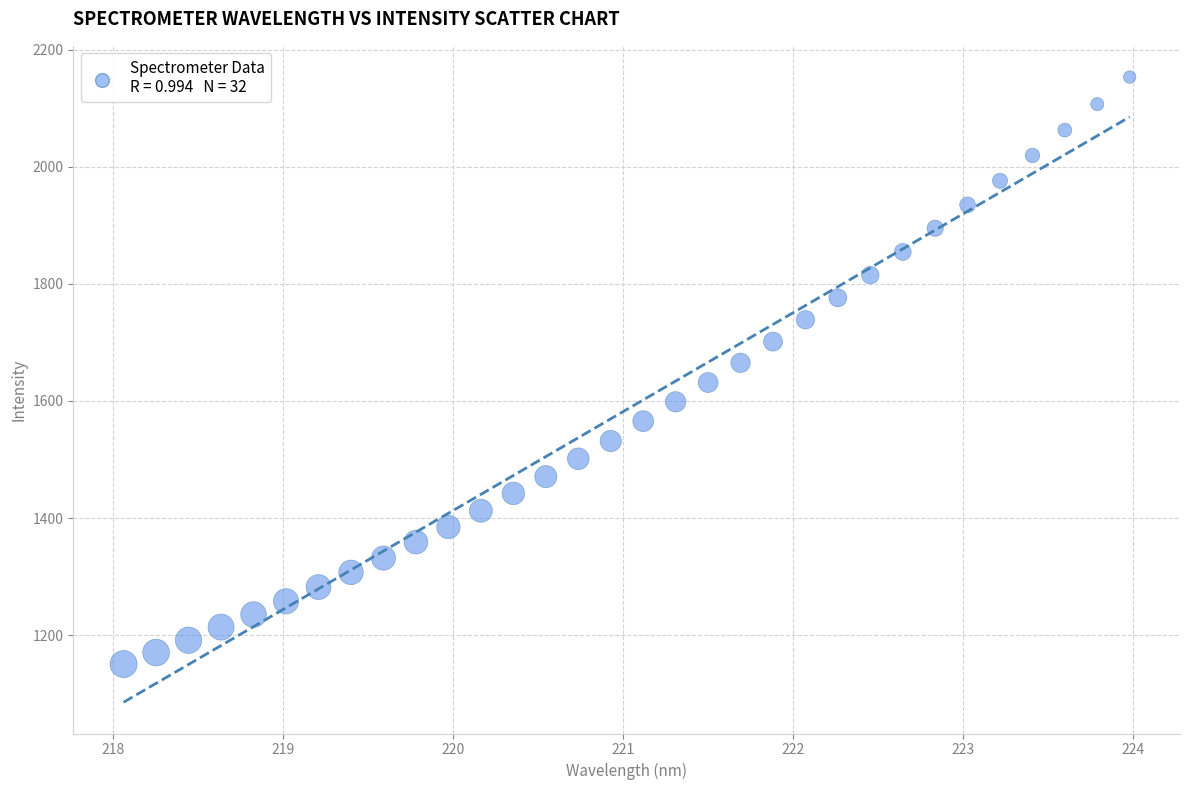

What is the range of X values (max minus min)?

5.9